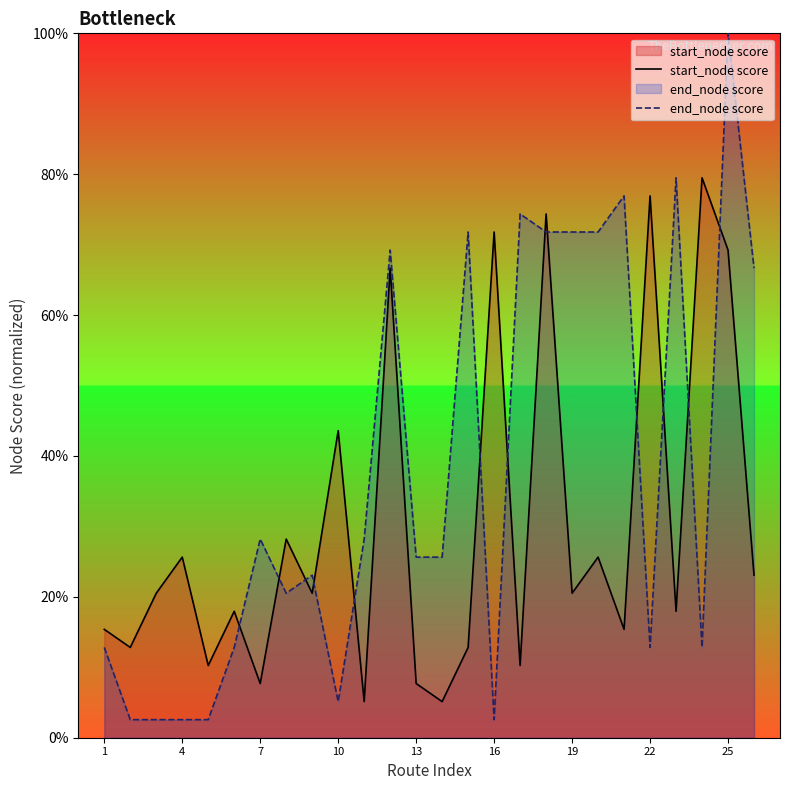

How many intersections are there between start_node score and end_node score?

13